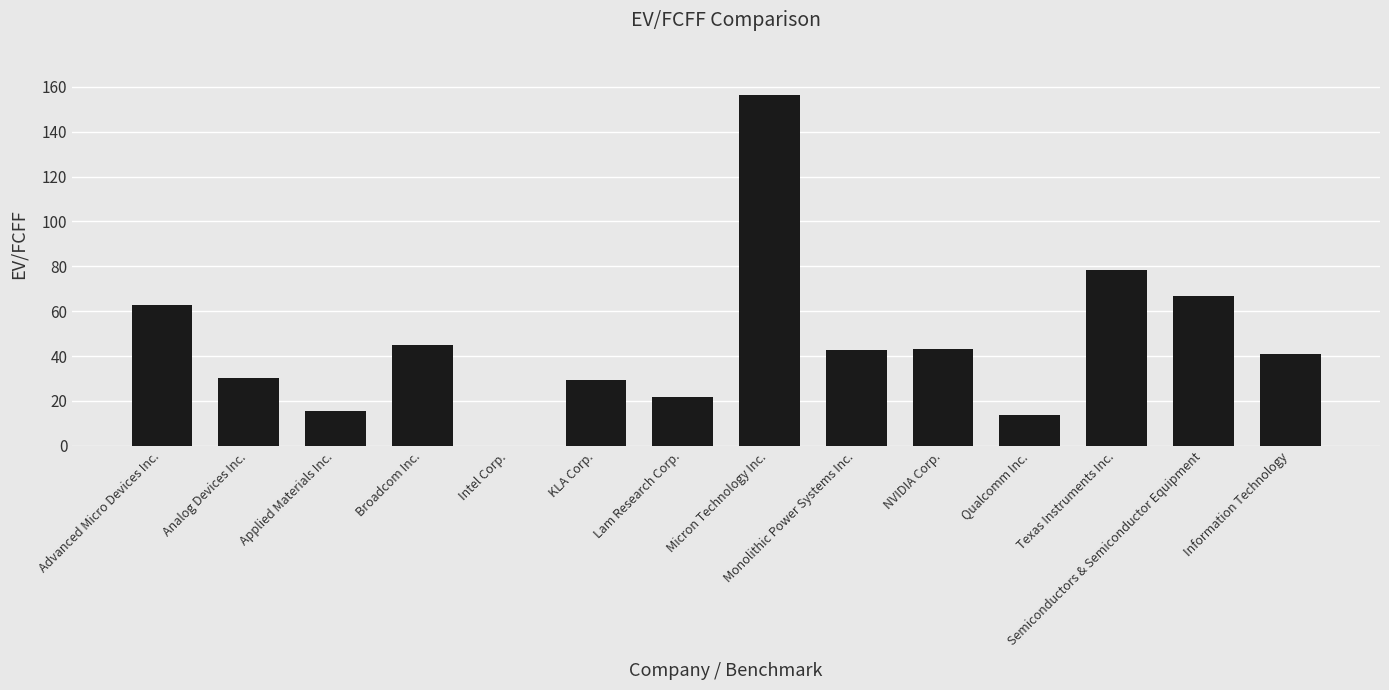

What is the change in value from Broadcom Inc. to Information Technology?

-4.0